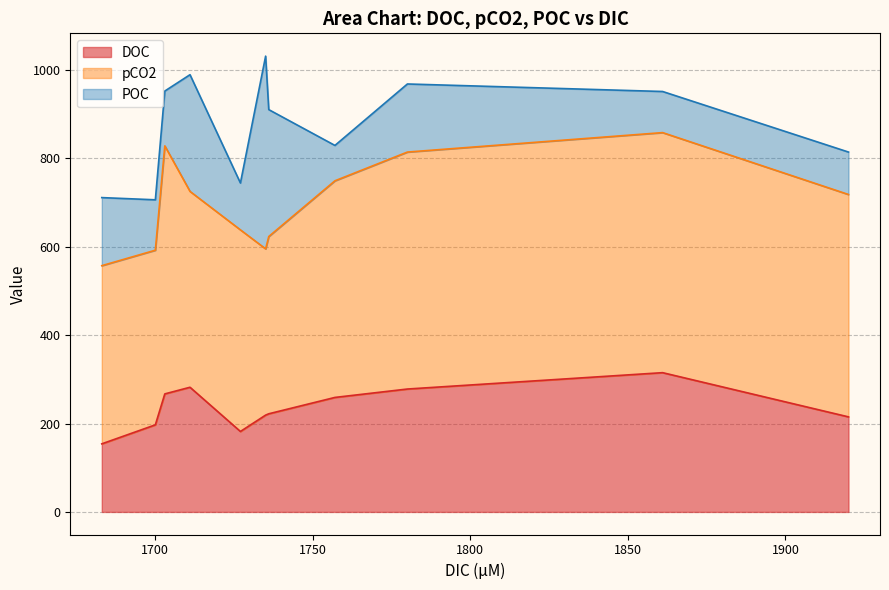

Which series has the largest total across all categories?

pCO2